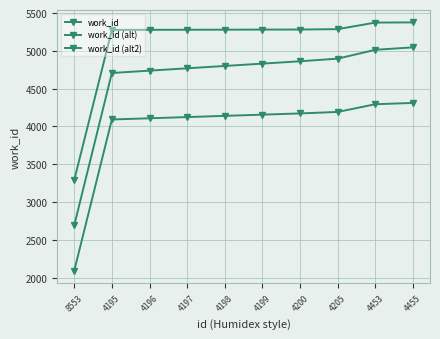

Is this an area chart (filled region under the line)?

No